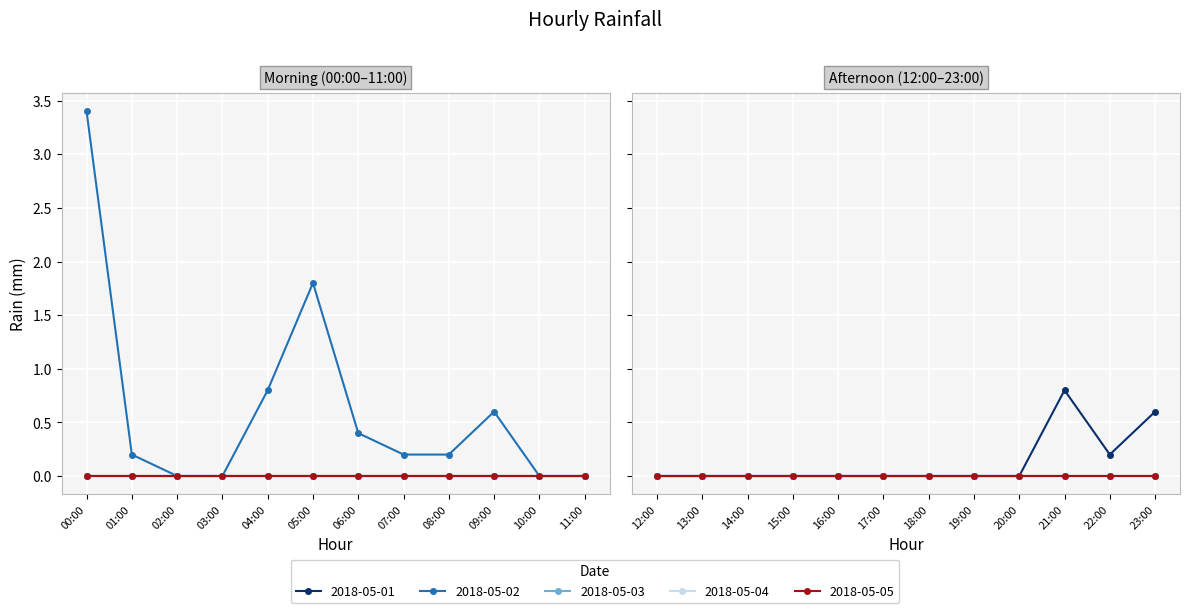

How many distinct data groups are displayed?

5